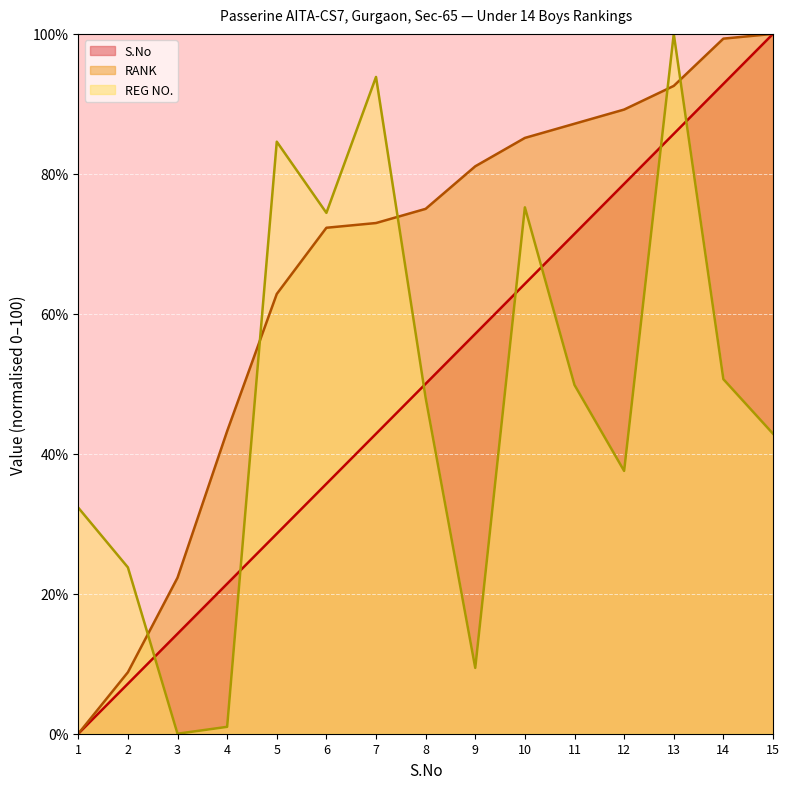

What is the value of the REG NO. point at the 14th from the left?

50.7